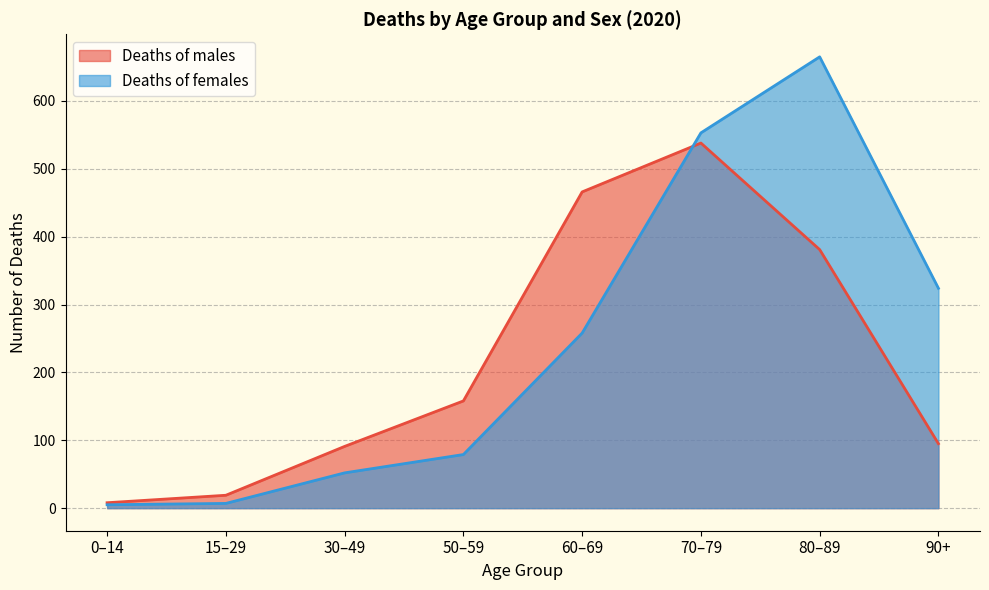

What is the value of the Deaths of females point at the 2nd from the left?

7